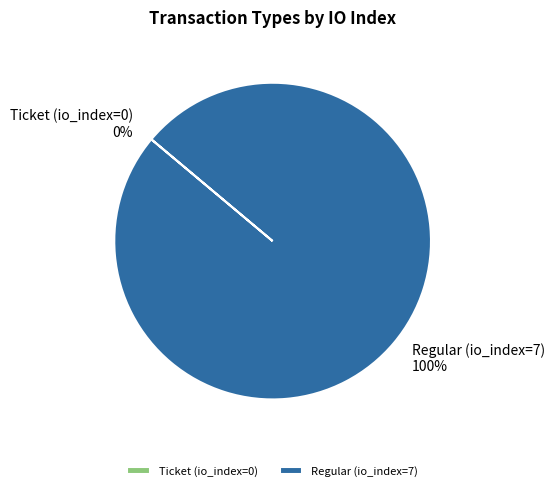

Which category accounts for the majority?

Regular (io_index=7)